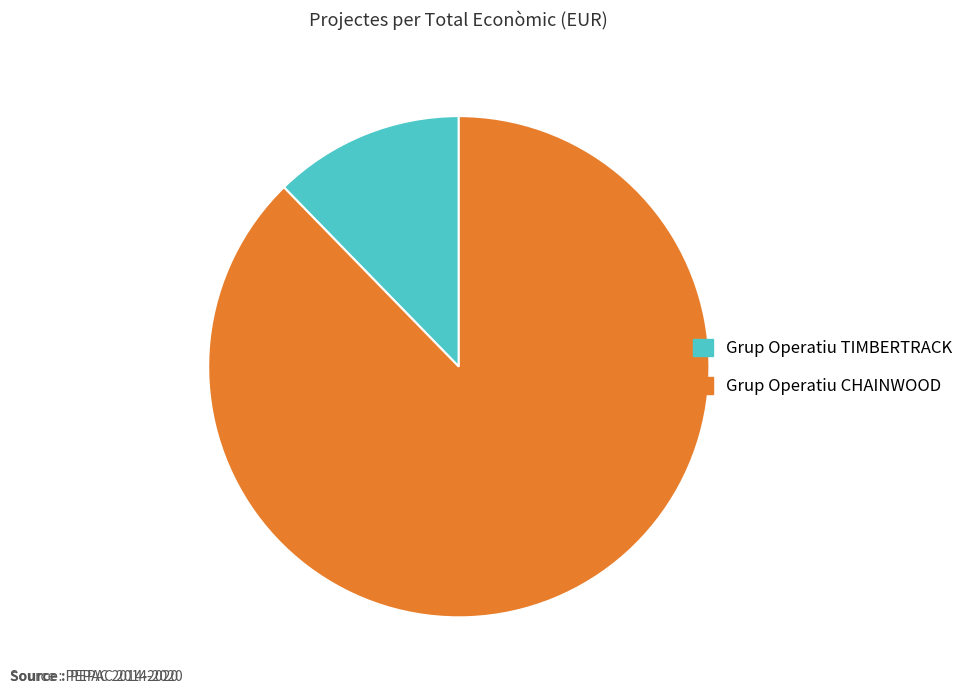

How many segments does this pie chart have?

2